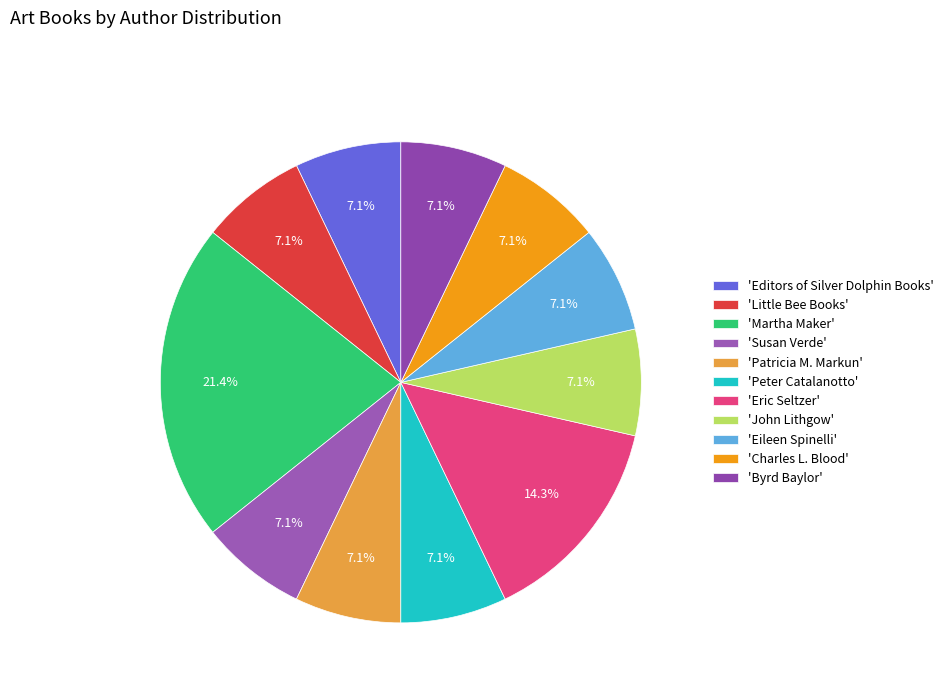

What is the smallest slice in the pie chart?

Editors of Silver Dolphin Books